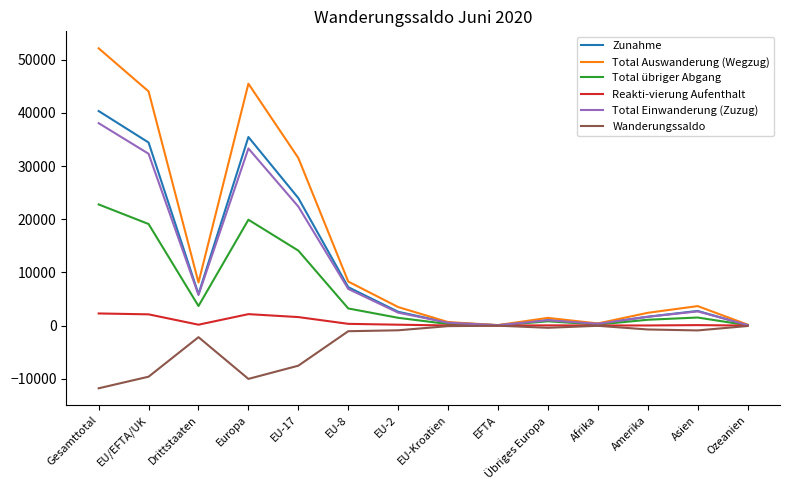

What position from the left is EU-Kroatien?

8